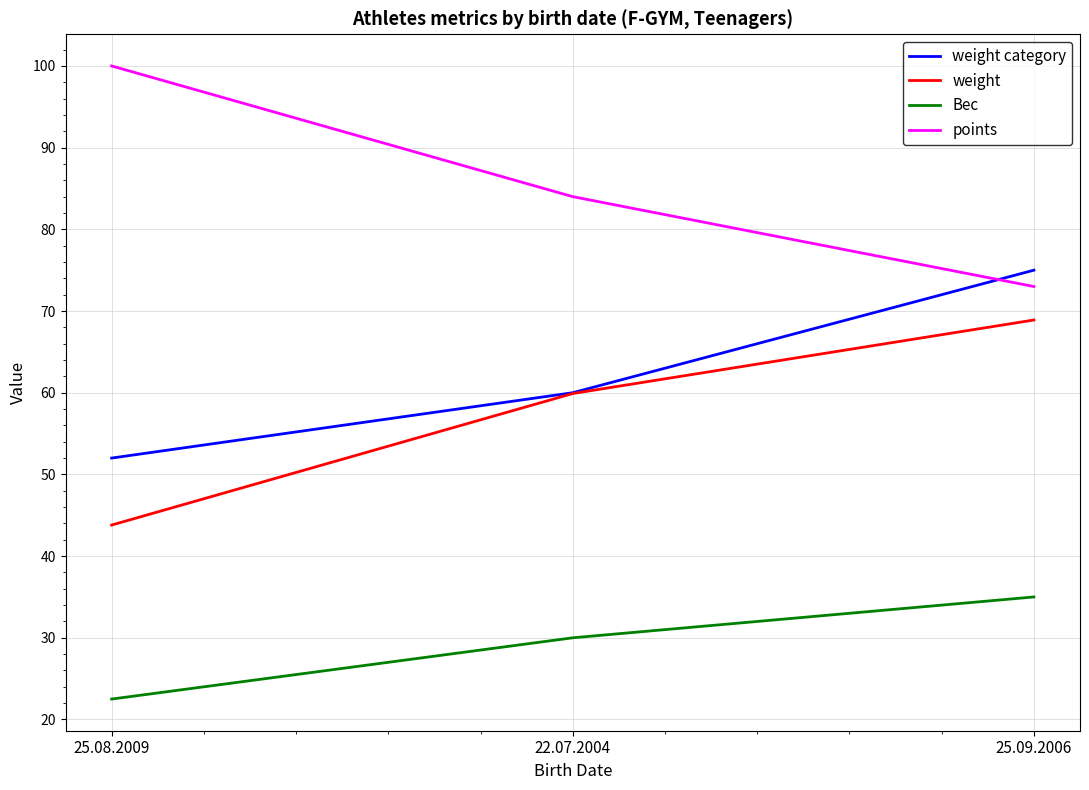

List the series in order of their peak value, highest first.

points, weight category, weight, Вес